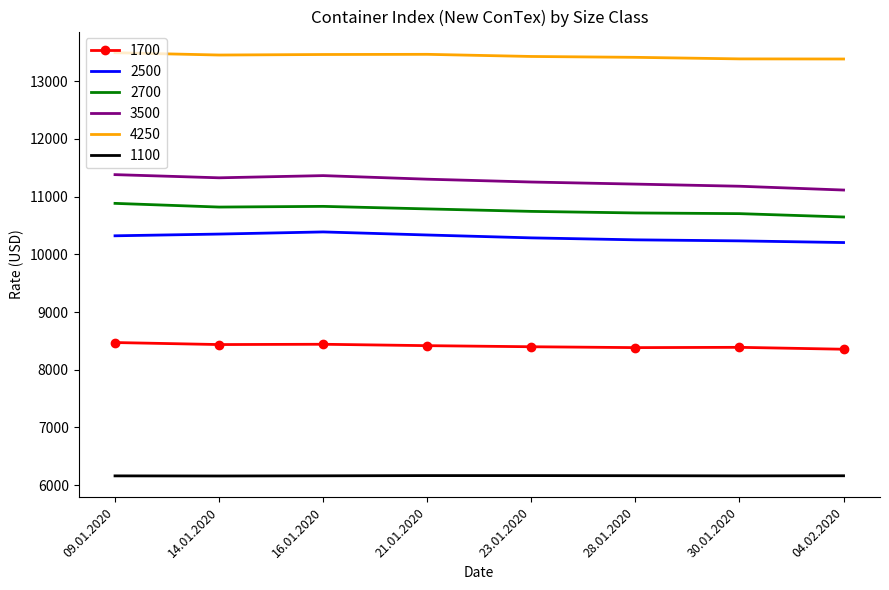

The 4250 series shows 13387 at 30.01.2020. True or false?

True